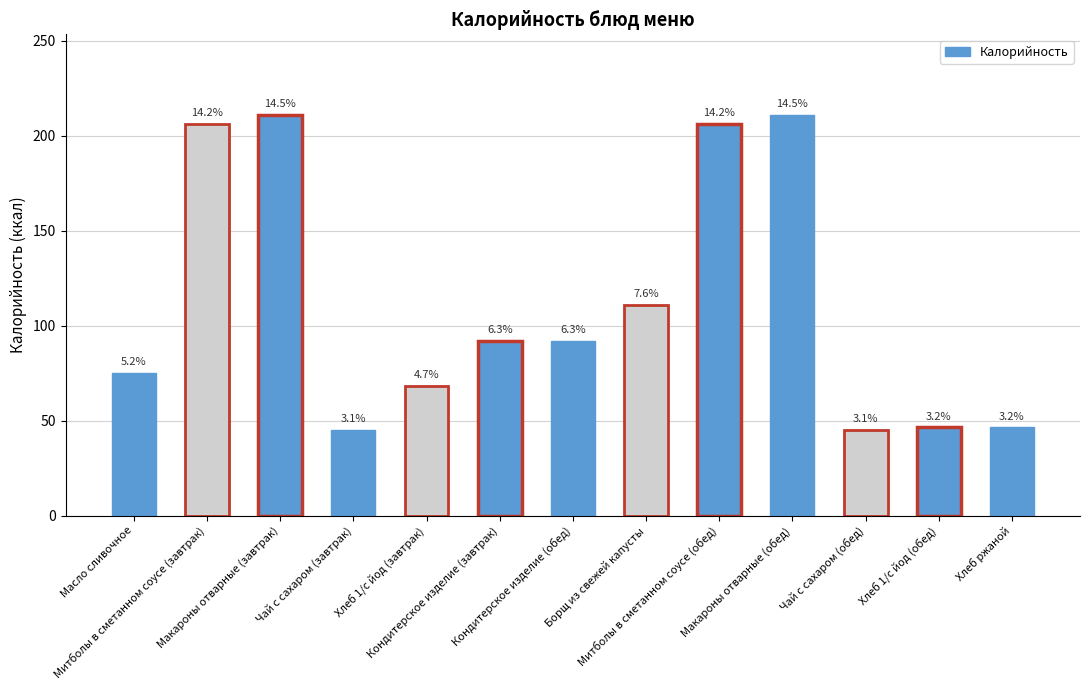

Which label corresponds to the largest value in the chart?

Макароны отварные (завтрак)